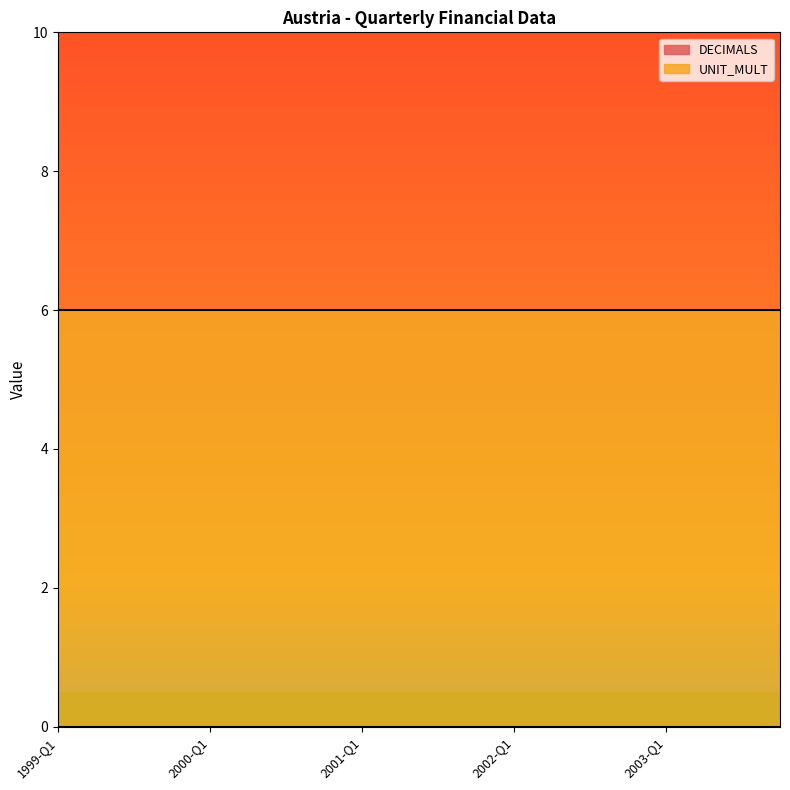

What is the difference between the highest and lowest values at 2001-Q1?

6